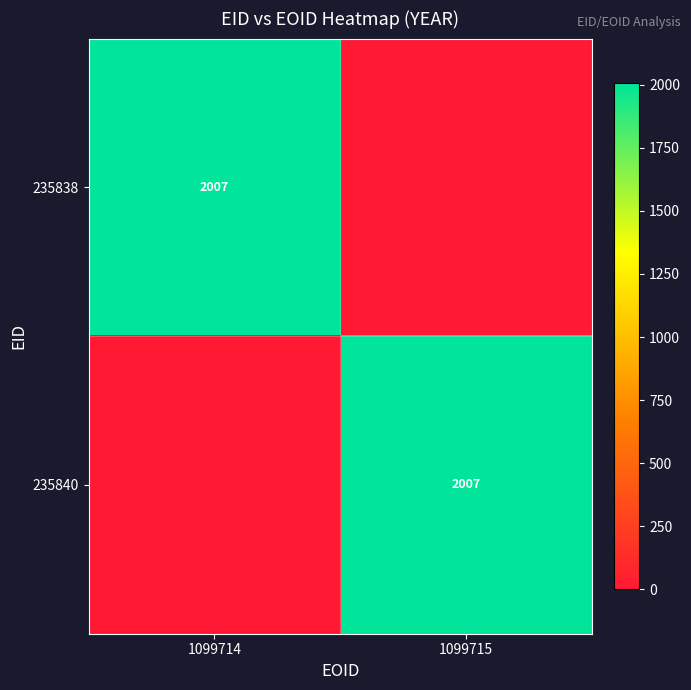

True or false: 235838 has a value of 1282 at 1099714.

False